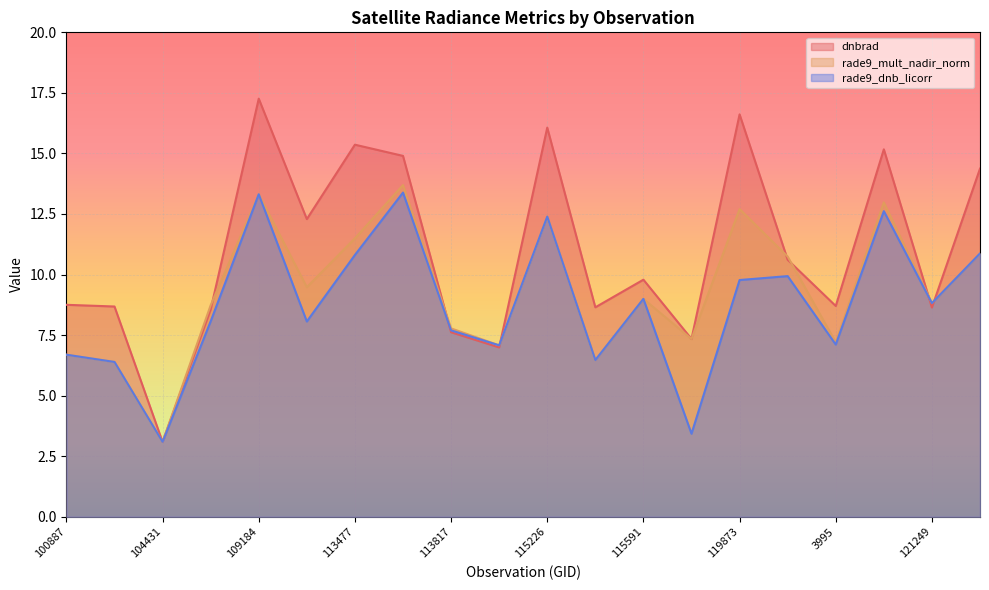

At which category is the sum across all series the highest?

109184